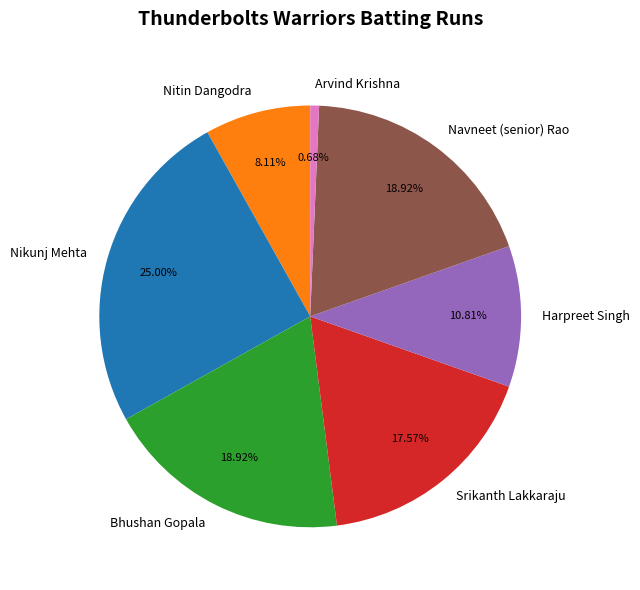

What is the largest slice in the pie chart?

Nikunj Mehta